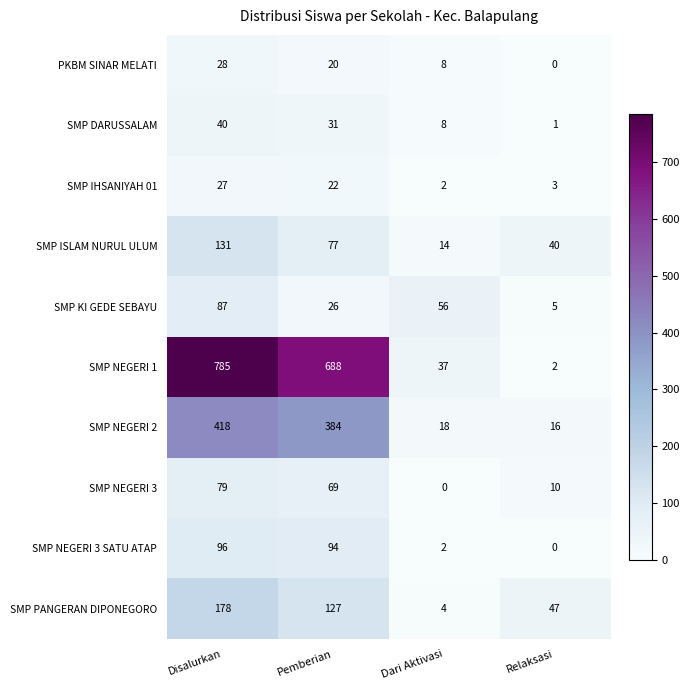

How many series are shown in this chart?

10